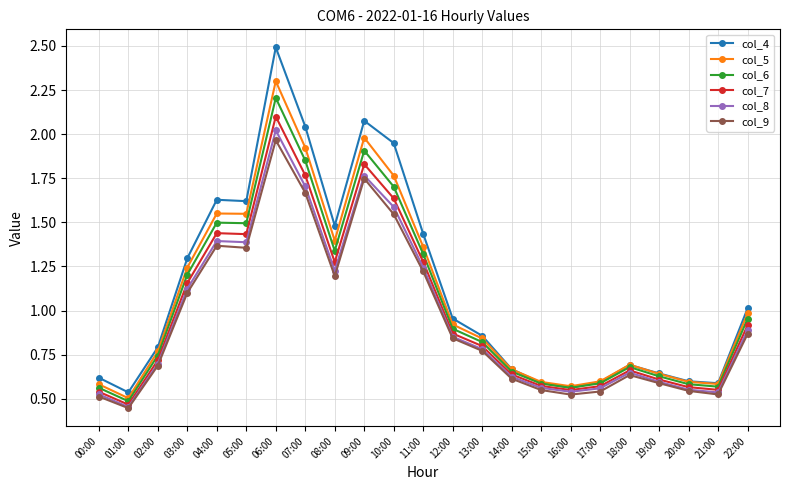

What position from the left is 18:00?

19